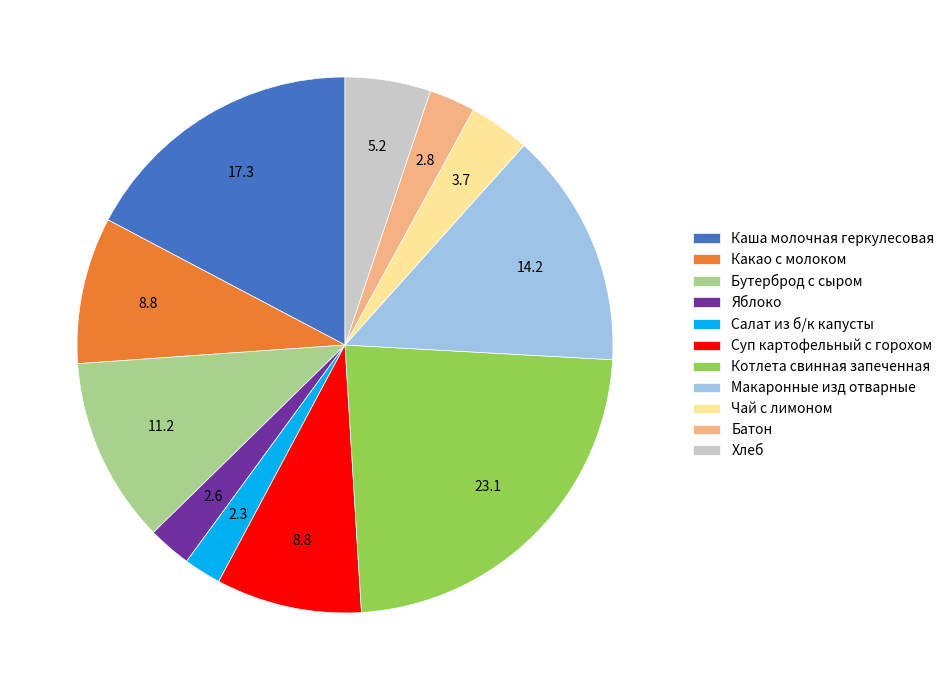

Which category has the biggest portion of the pie?

Котлета свинная запеченная